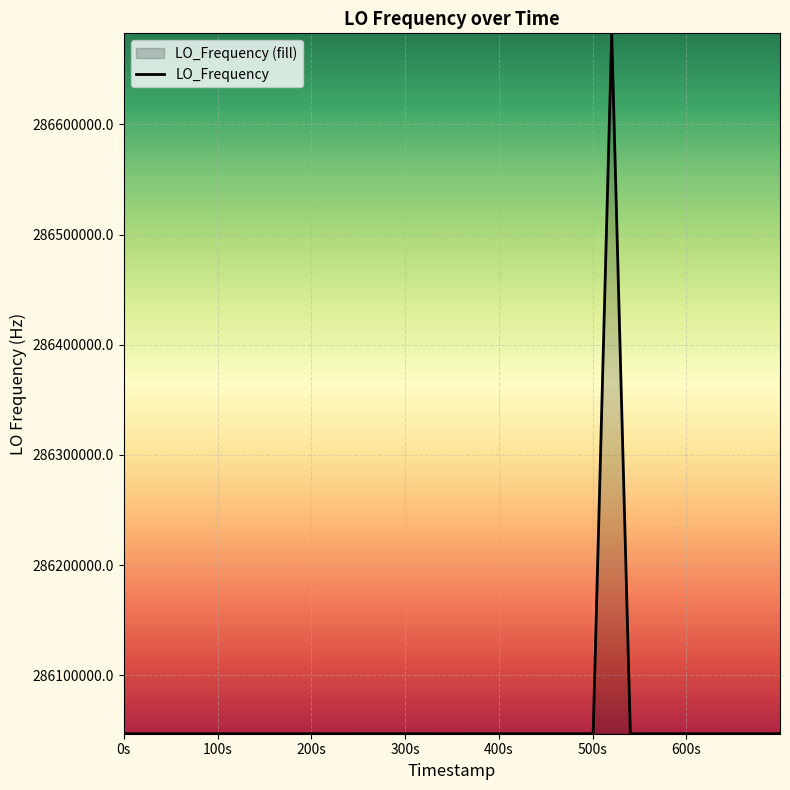

What is the greatest value displayed?

286682704.4